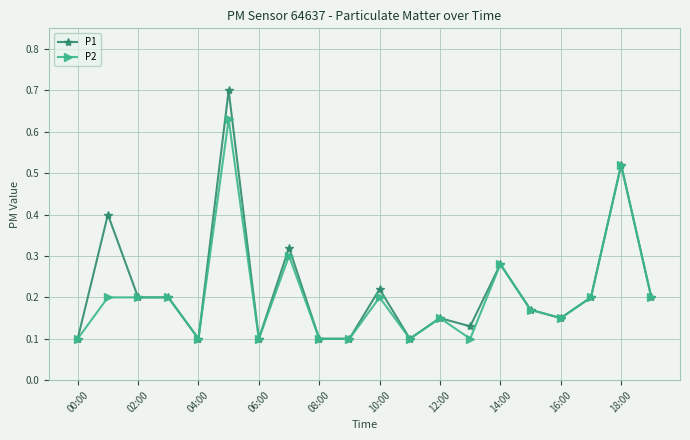

Which series has the widest spread of values?

P1